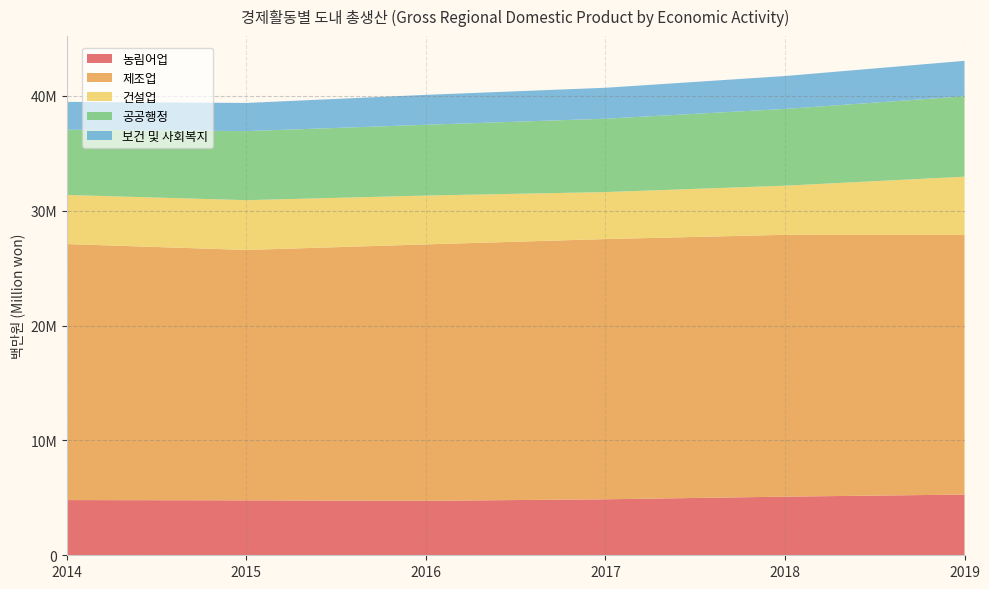

Reading right to left, extract all data points from this chart.

농림어업: 2019=5285947	2018=5105560	2017=4873725	2016=4742797	2015=4782460	2014=4806633
제조업: 2019=22607350	2018=22796915	2017=22658078	2016=22325932	2015=21801529	2014=22291790
건설업: 2019=5071273	2018=4277662	2017=4091976	2016=4251351	2015=4334986	2014=4274049
공공행정: 2019=6997198	2018=6681651	2017=6388903	2016=6164084	2015=6013241	2014=5681111
보건 및 사회복지: 2019=3089440	2018=2866108	2017=2693589	2016=2604825	2015=2451068	2014=2423409